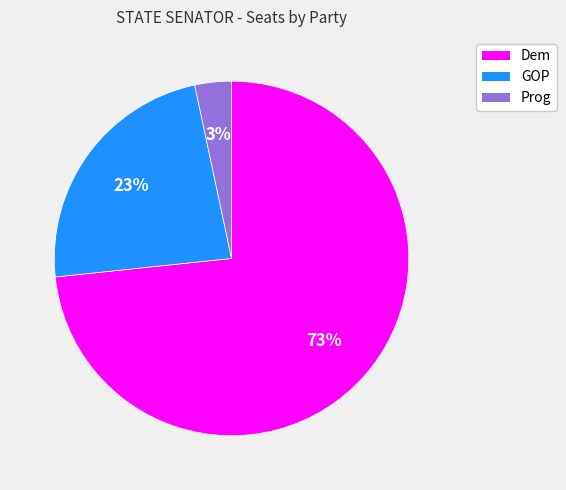

Which has a higher value, Prog or GOP?

GOP